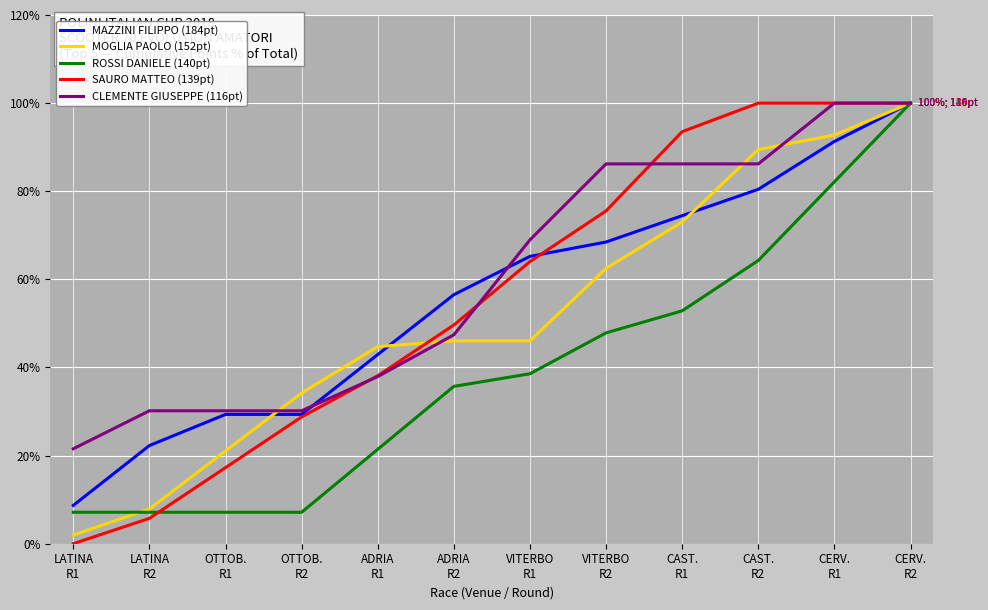

How many lines are shown in the chart?

5